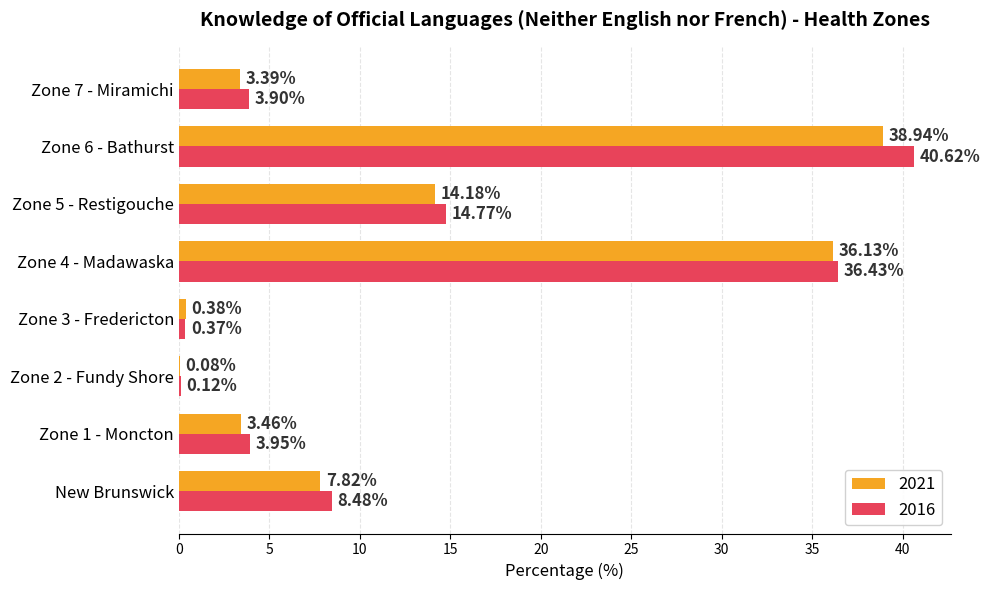

Which series has the largest total across all categories?

2016